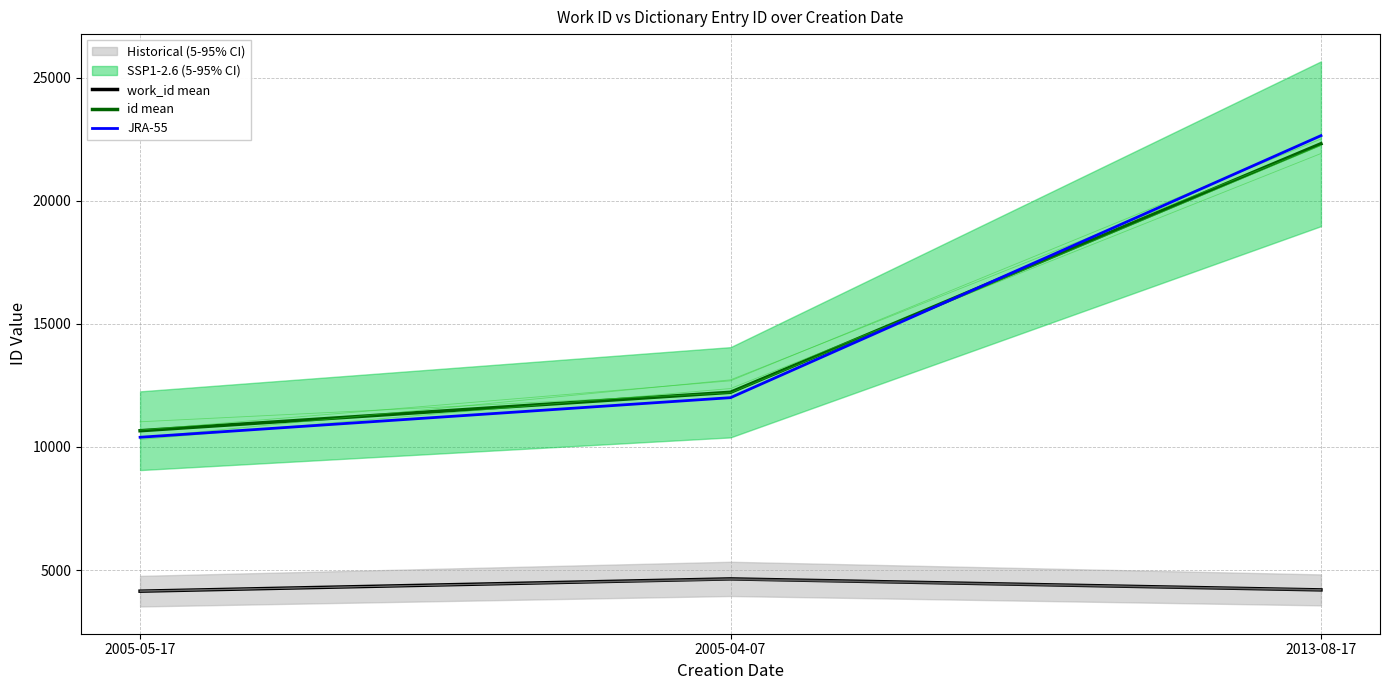

Which has a higher value, 2005-05-17 or 2005-04-07?

2005-04-07